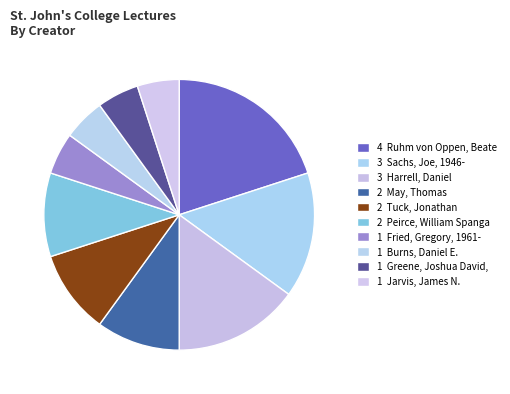

Count the number of slices in the pie.

10